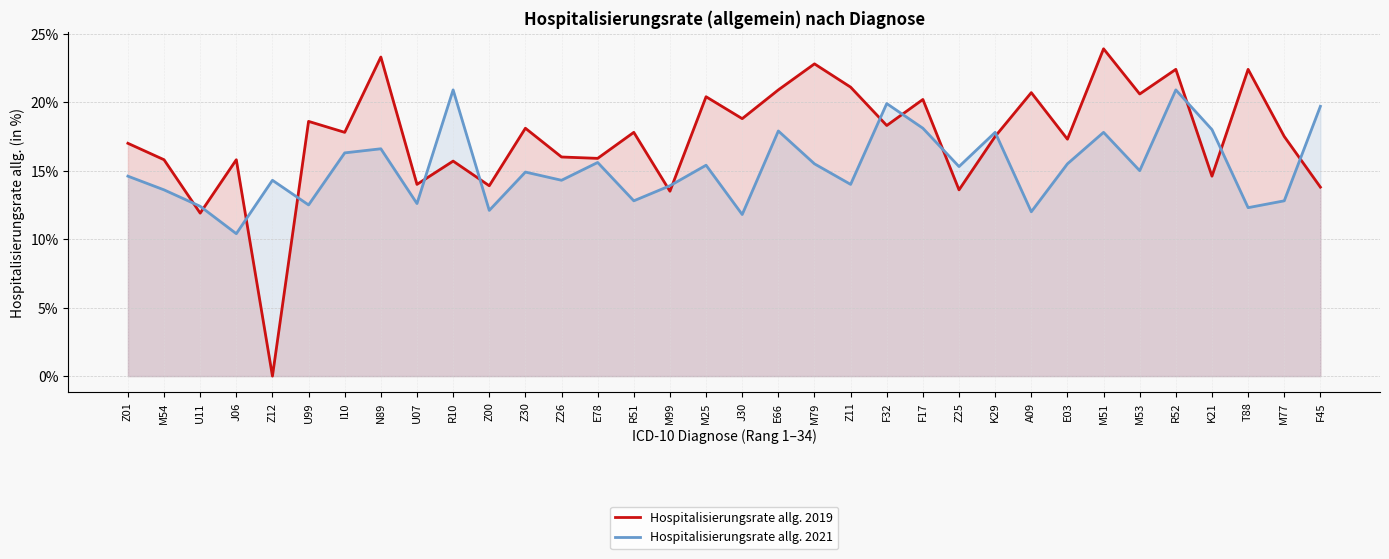

Which series has the largest range (max minus min)?

Hospitalisierungsrate allg. 2019